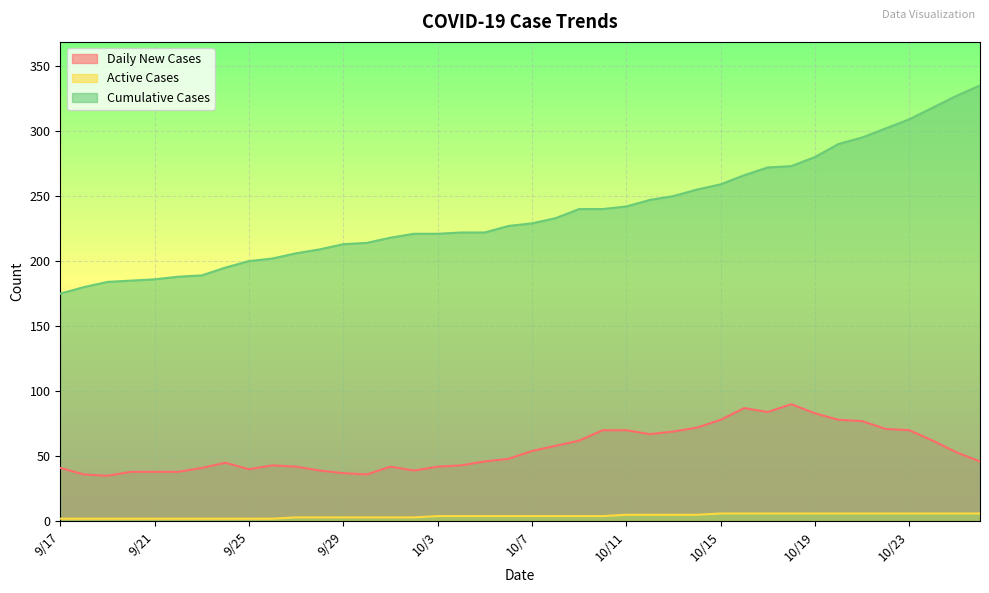

At which category does Daily New Cases reach its first local peak?

9/24